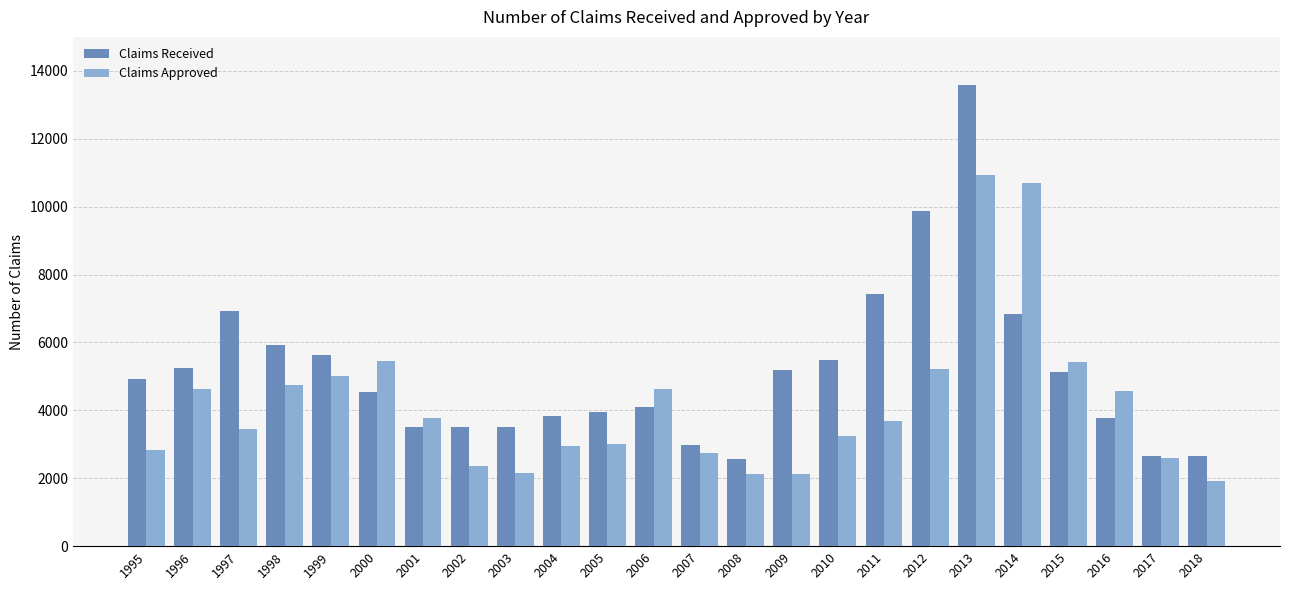

How many groups of bars are there?

24